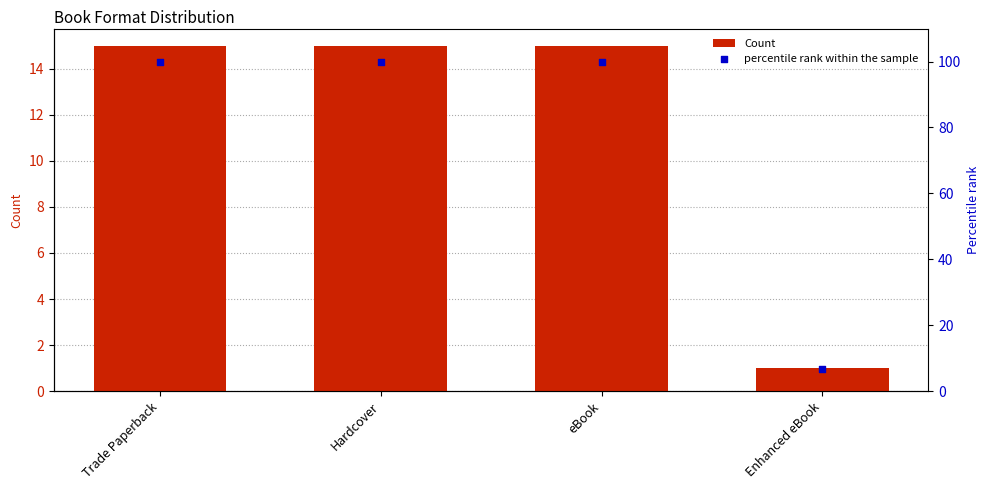

What are all the series names shown in the legend?

Count, percentile rank within the sample